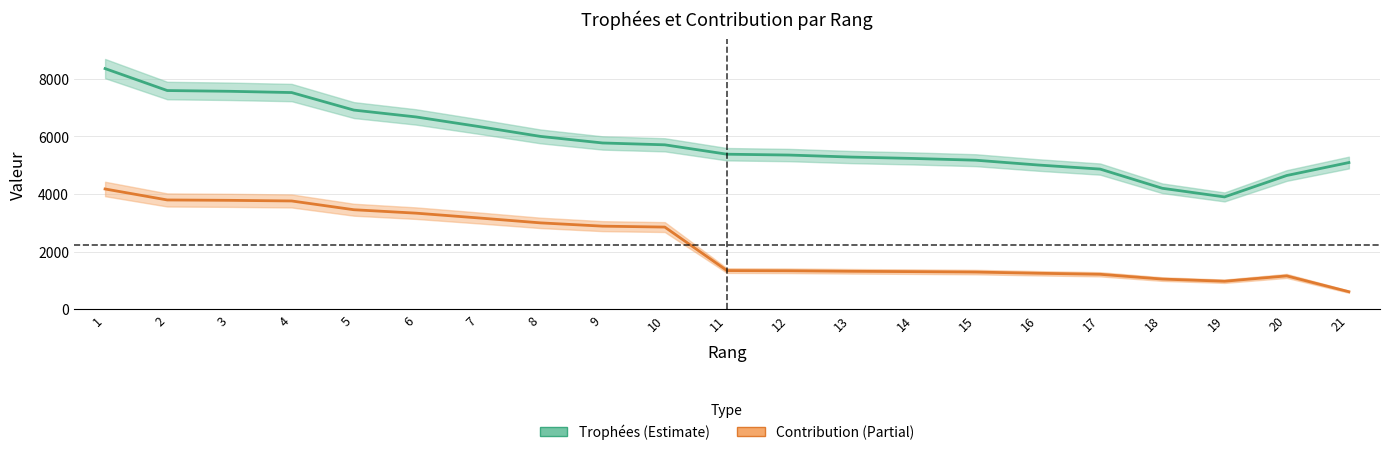

What is the difference between the highest and lowest values at 14?

3927